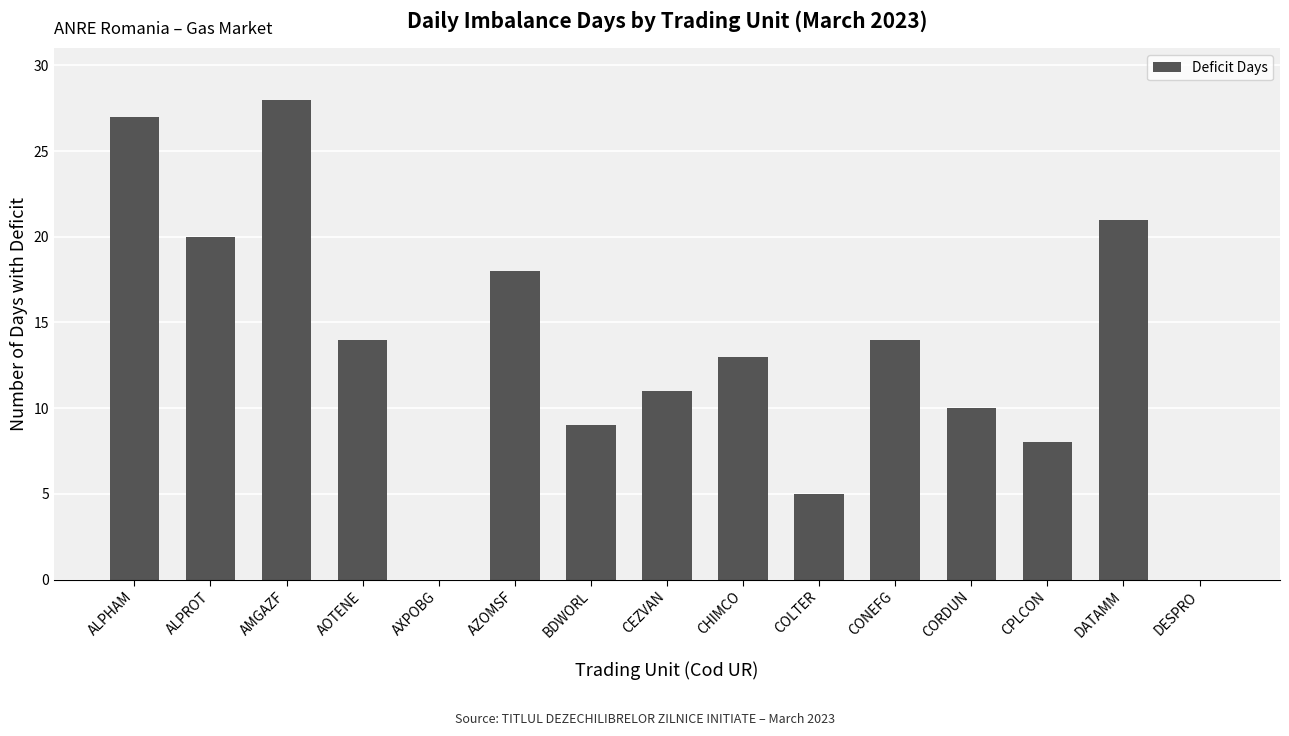

Which label corresponds to the largest value in the chart?

AMGAZF